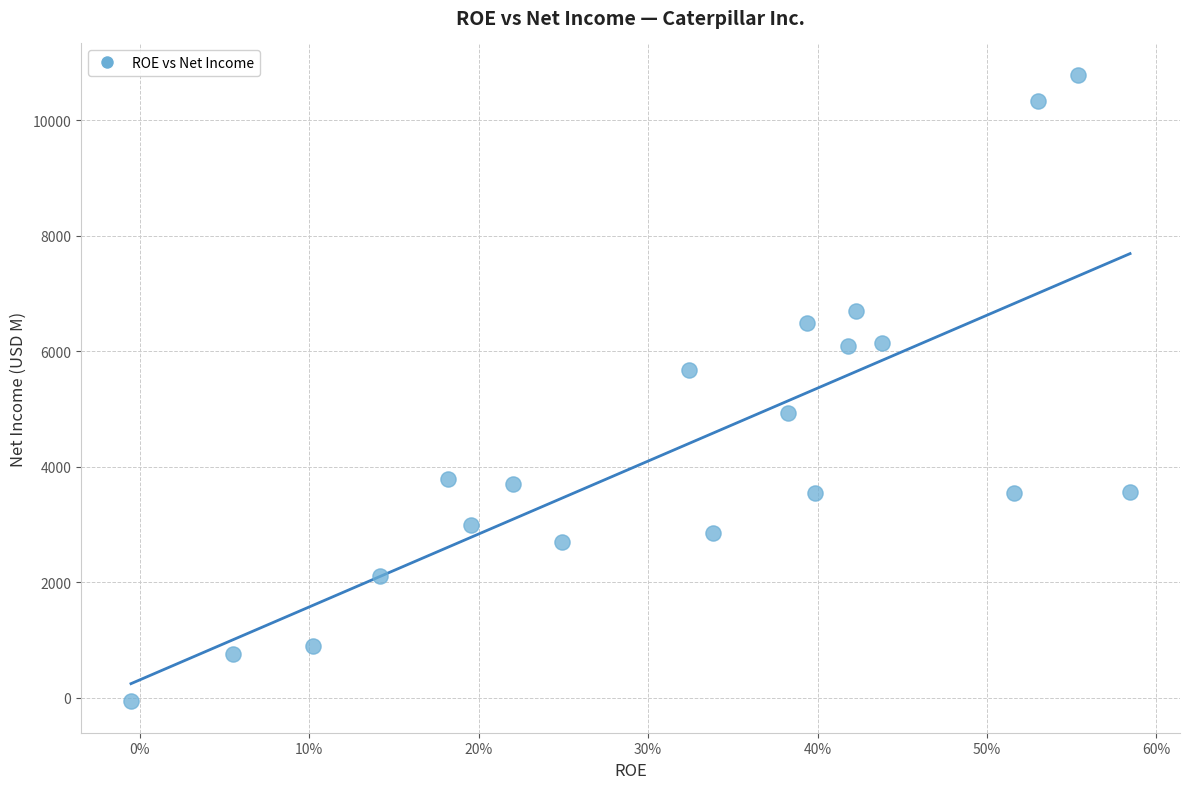

What is the range of Y values (max minus min)?

10859